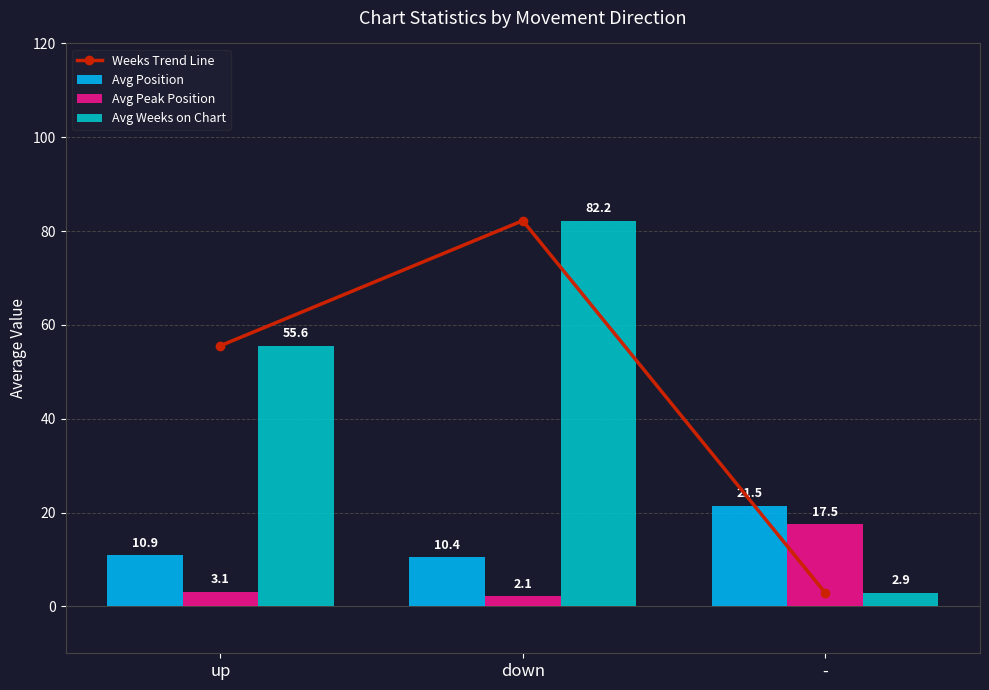

How many groups of bars are there?

3